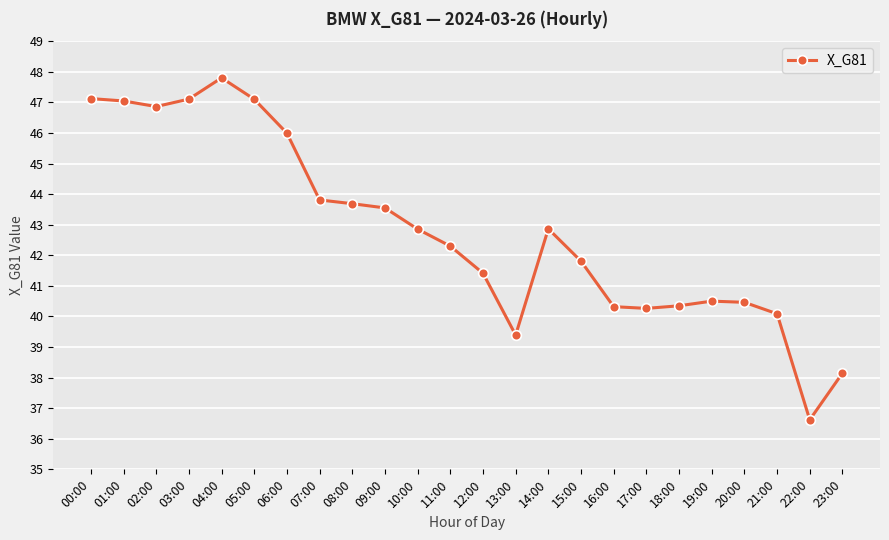

Approximately how many times larger is the value at 05:00 compared to 18:00?

1.2